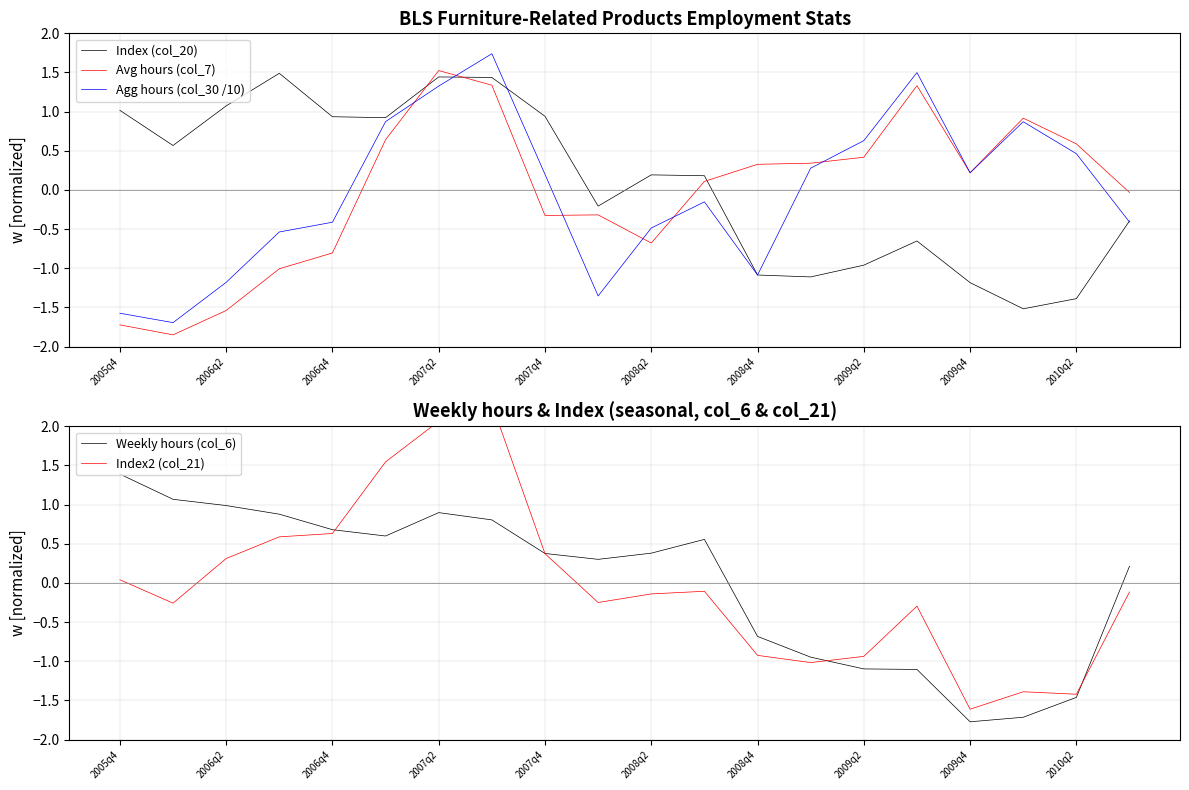

At how many categories does at least one series exceed 0?

20